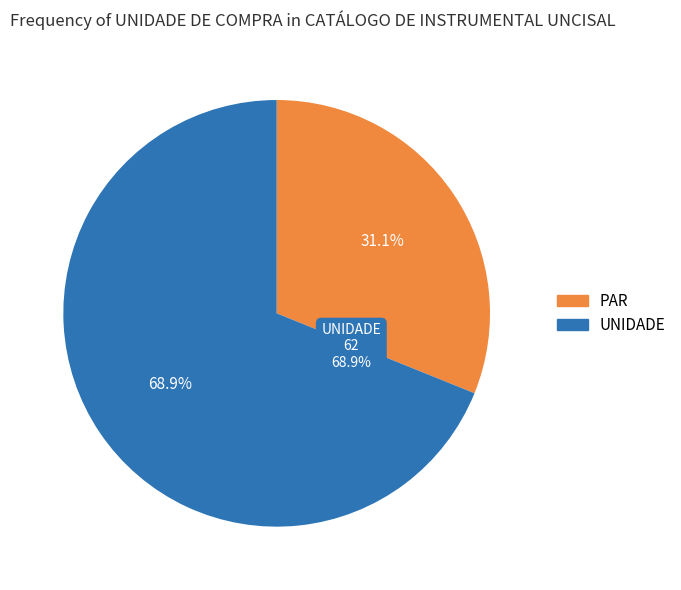

What is the total percentage of PAR and UNIDADE?

100.0%